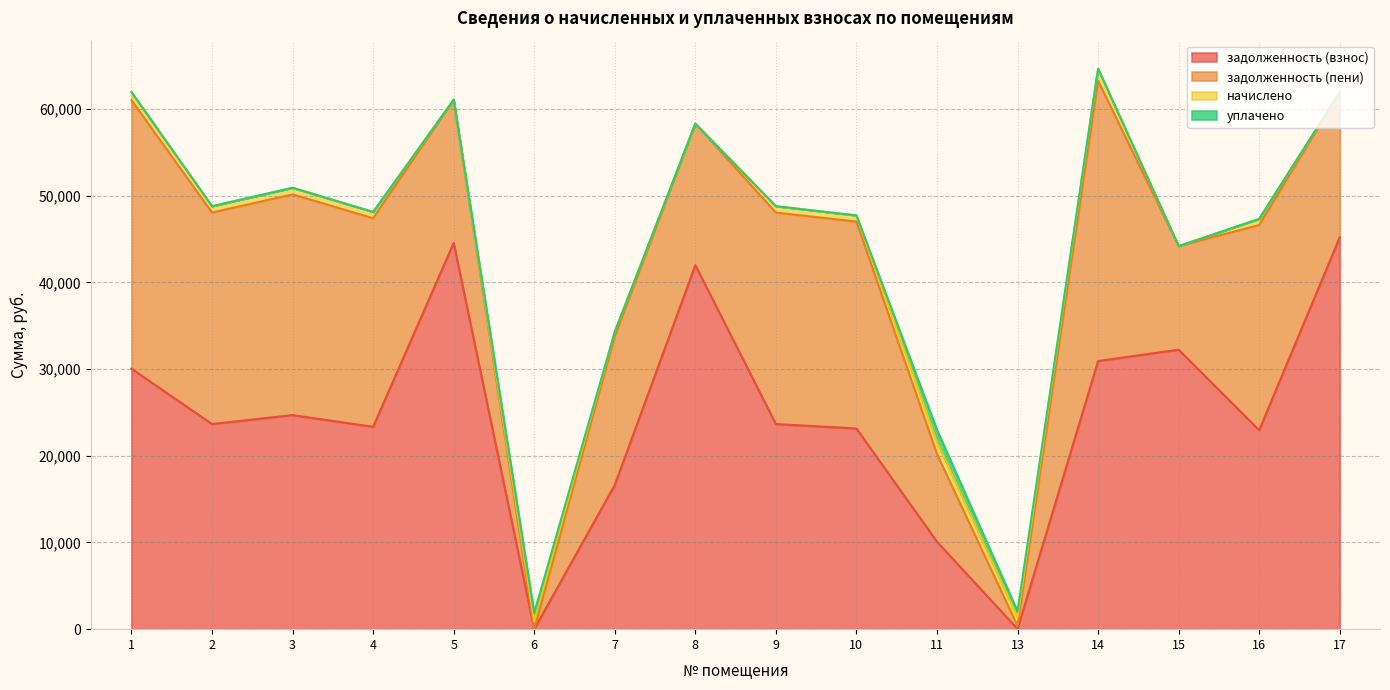

What is the approximate value of задолженность (пени) at 8?

16321.6